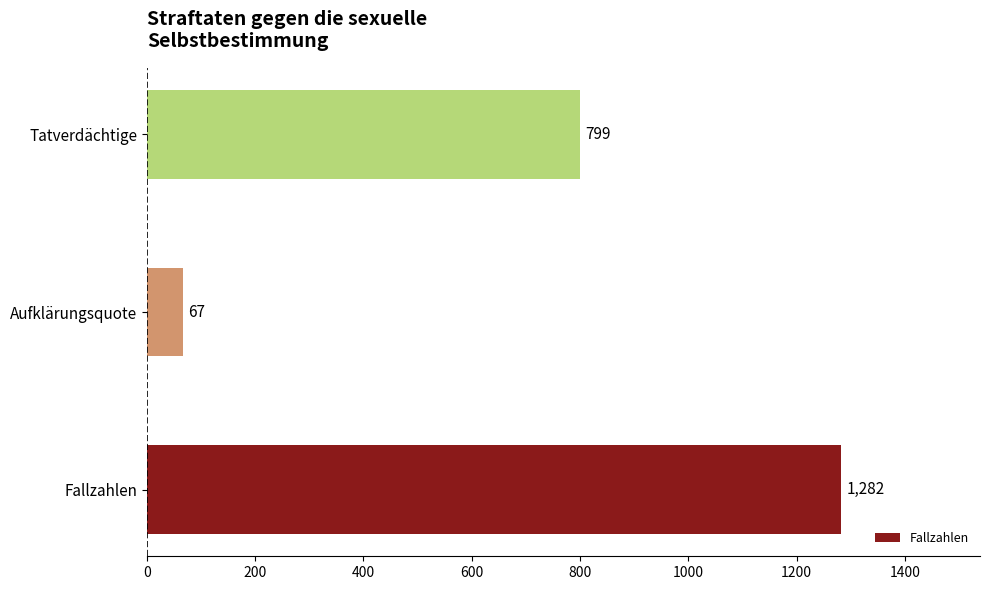

Which category has the lowest value across all series?

Aufklärungsquote